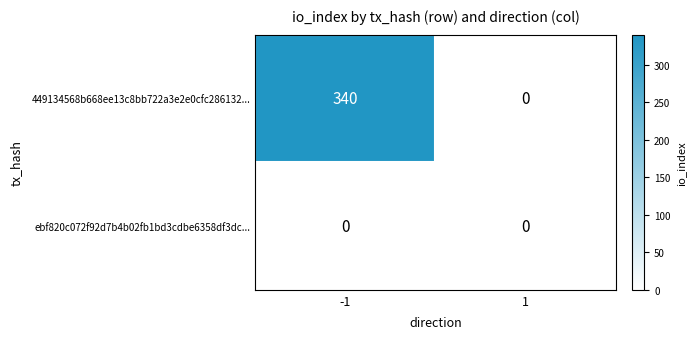

Read the 449134568b668ee13c8bb722a3e2e0cfc286132... value at -1.

340